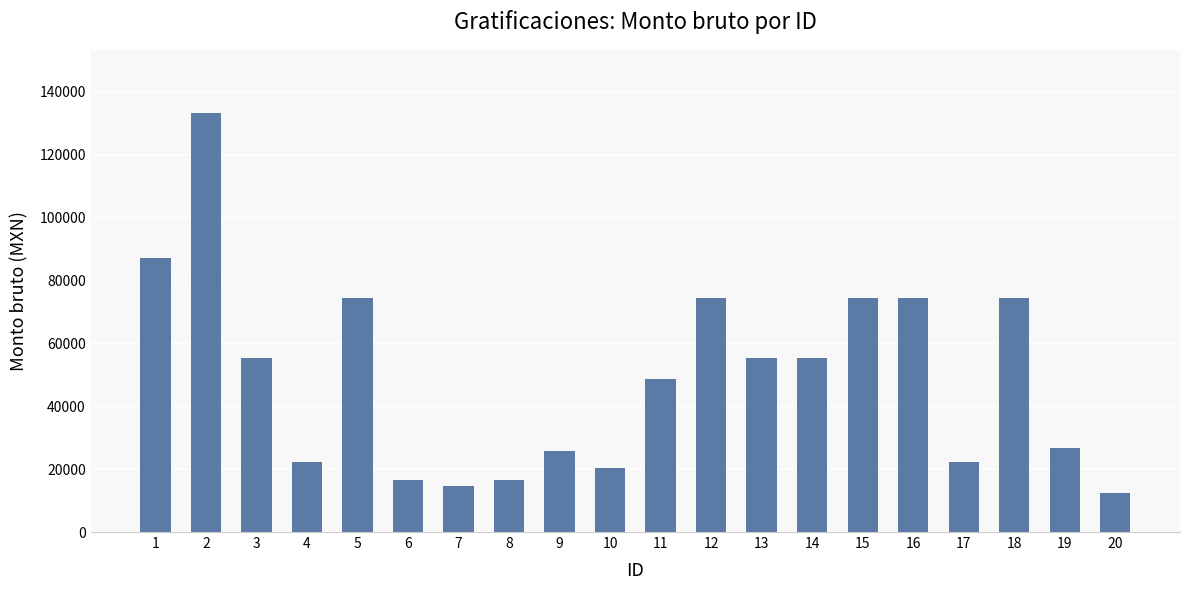

Which label corresponds to the largest value in the chart?

2